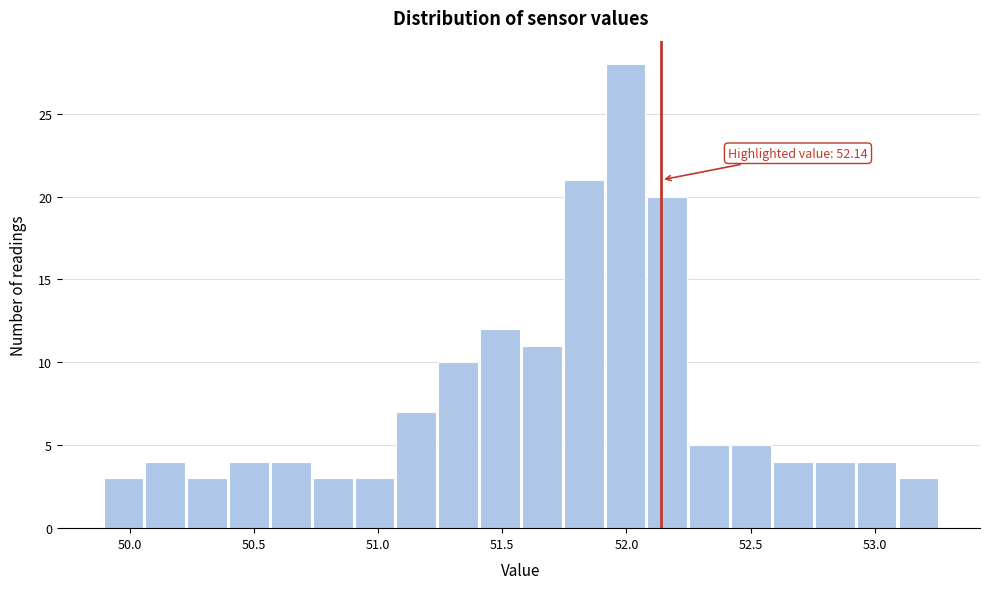

Read against the x-axis, roughly where is the centre of the tallest bar?

52.00